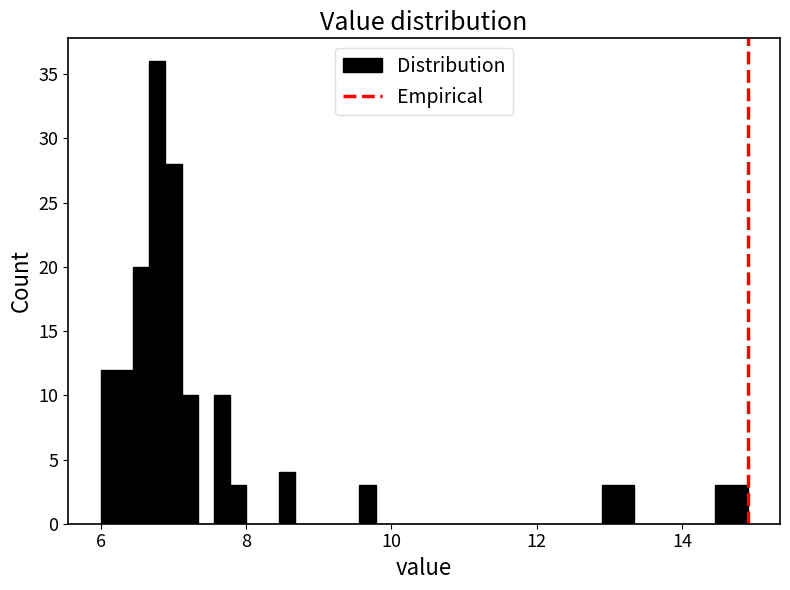

Read against the x-axis, roughly where is the centre of the tallest bar?

6.8